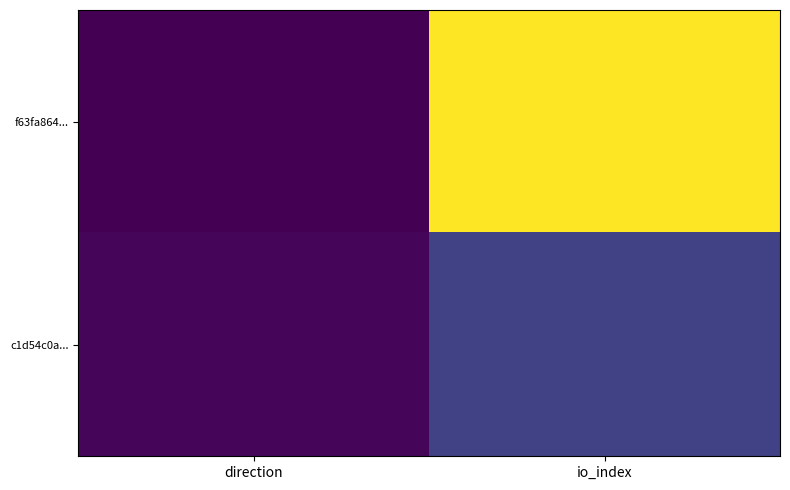

Which series has the largest total across all categories?

f63fa864...